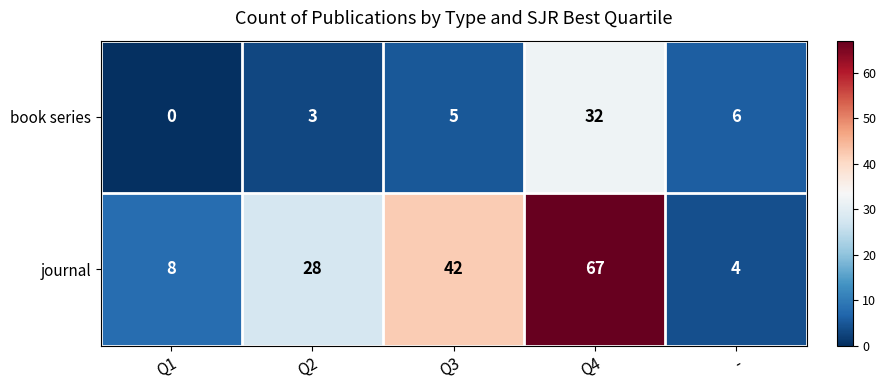

Reading right to left, list all the values displayed in this chart.

book series: 6	32	5	3	0
journal: 4	67	42	28	8